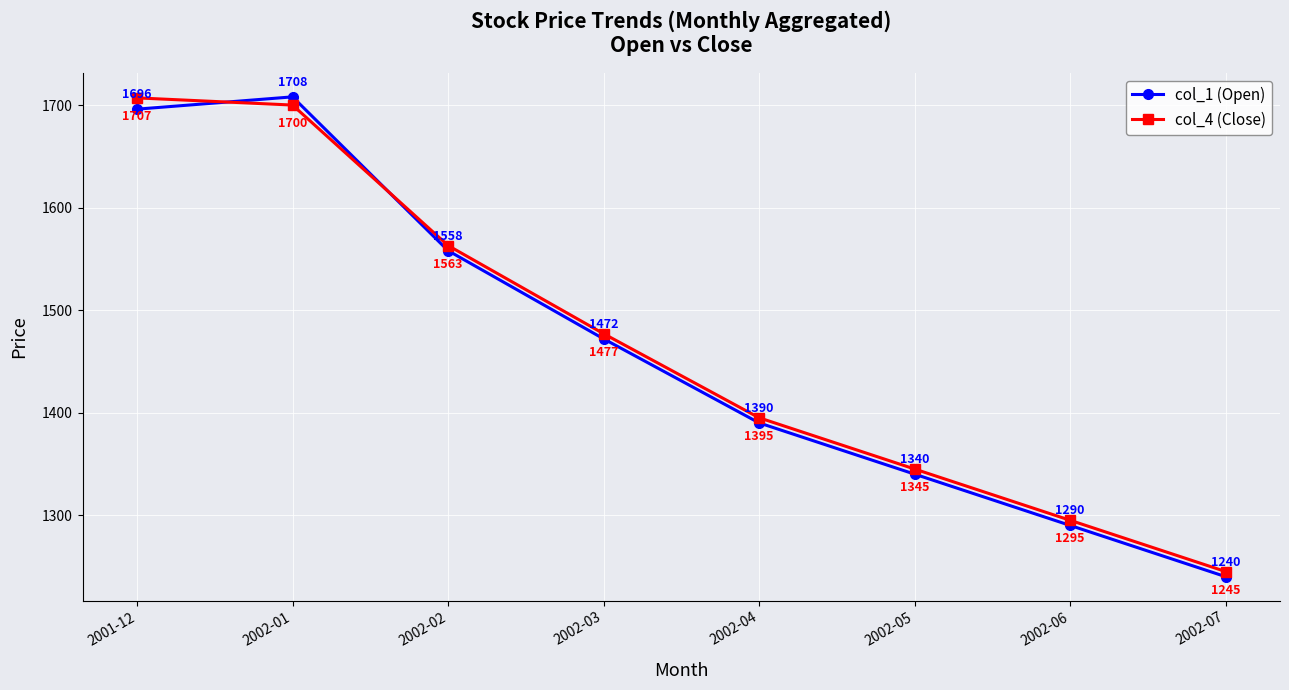

Which series has the widest spread of values?

col_1 (Open)